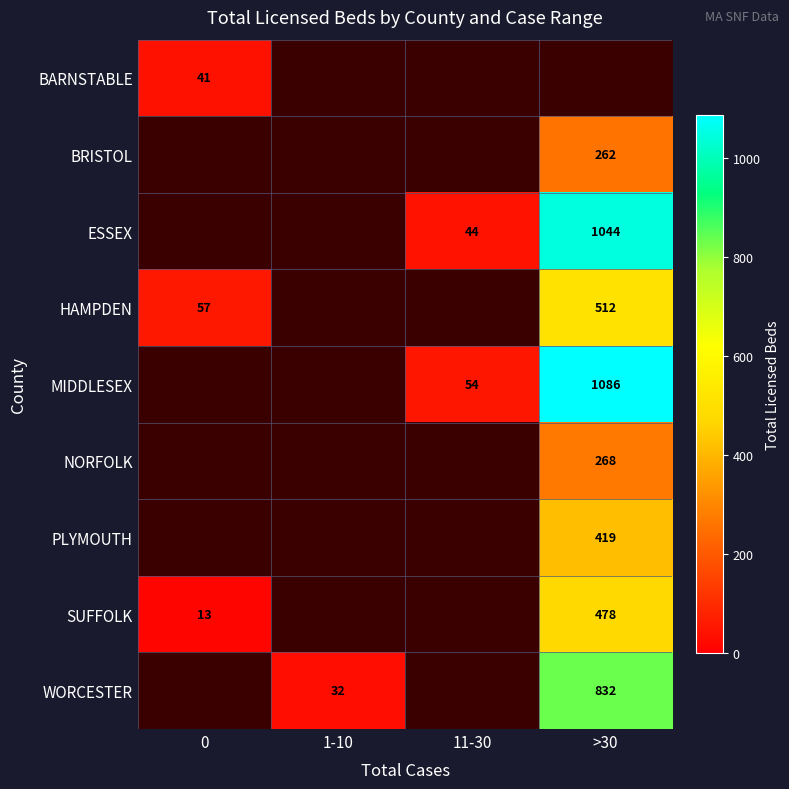

What is the spread (max minus min) of values at 0?

44.0